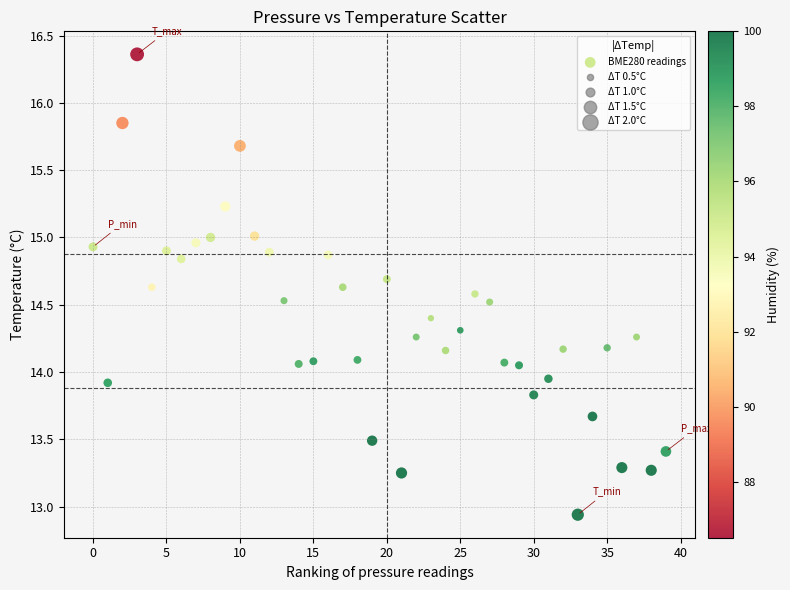

What is the range of Y values (max minus min)?

3.4